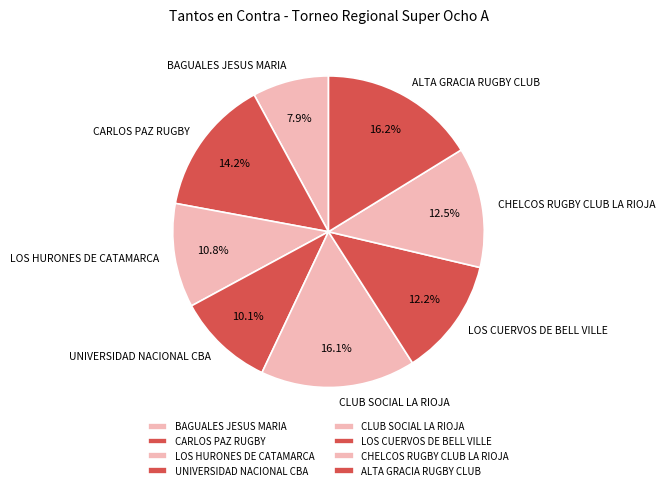

To the nearest percent, what is the difference between the ALTA GRACIA RUGBY CLUB and CARLOS PAZ RUGBY slice percentages?

2%